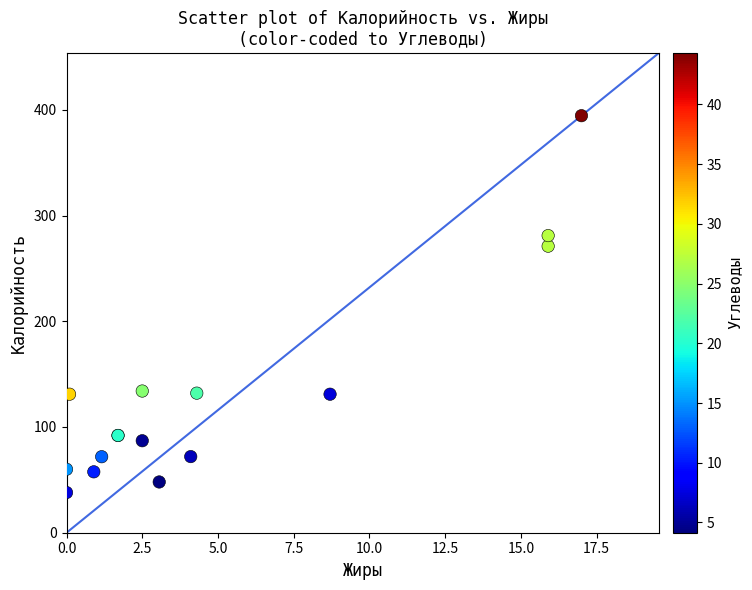

What Y value in the scatter plot is closest to 216?

271.0